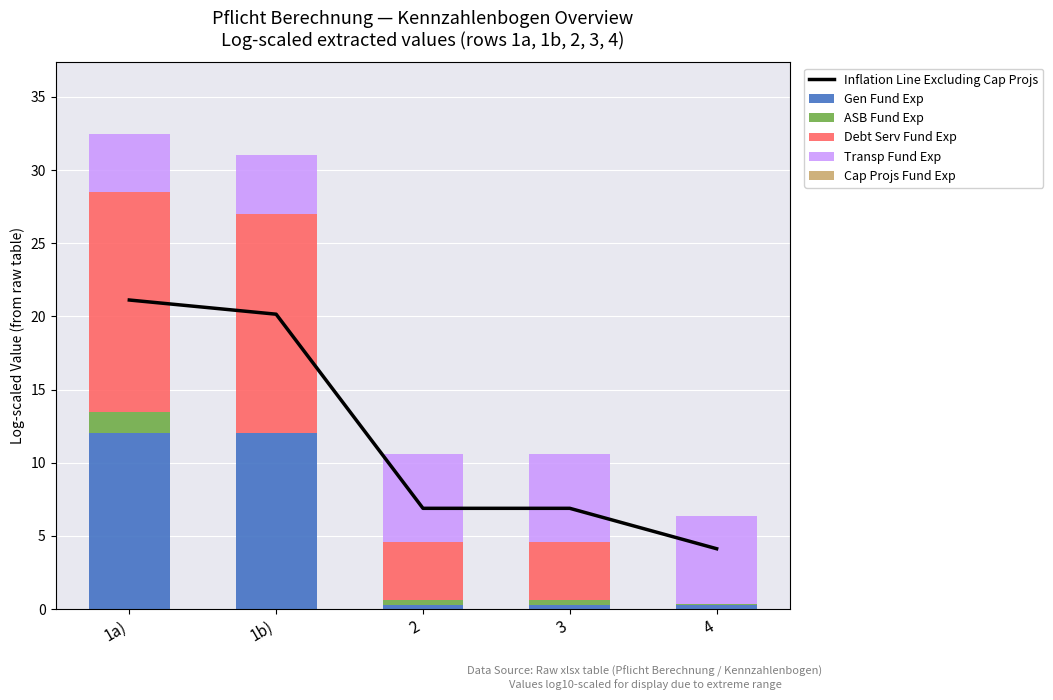

What position from the left is 2?

3